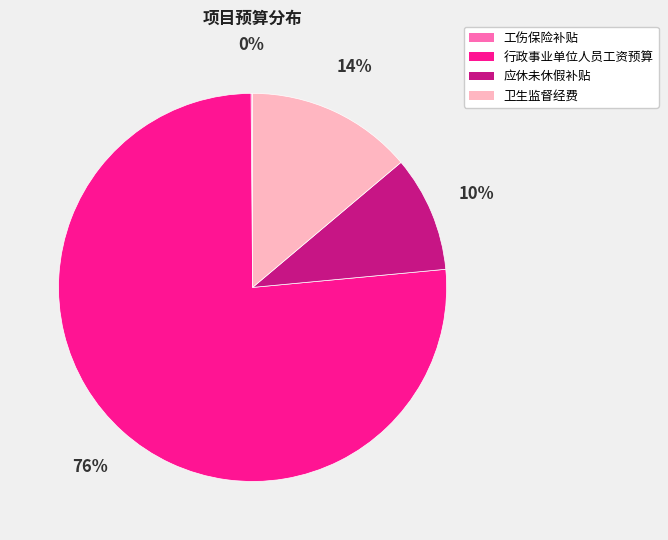

Which slice represents more than half of the pie?

行政事业单位人员工资预算